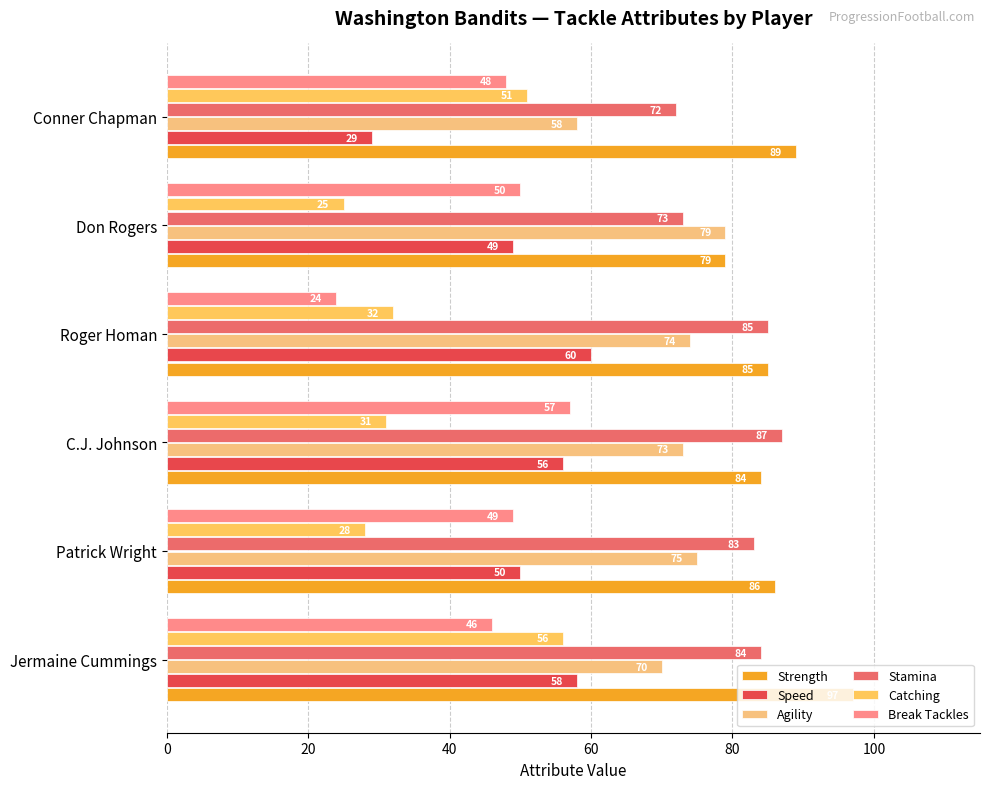

Which series has the largest range (max minus min)?

Break Tackles